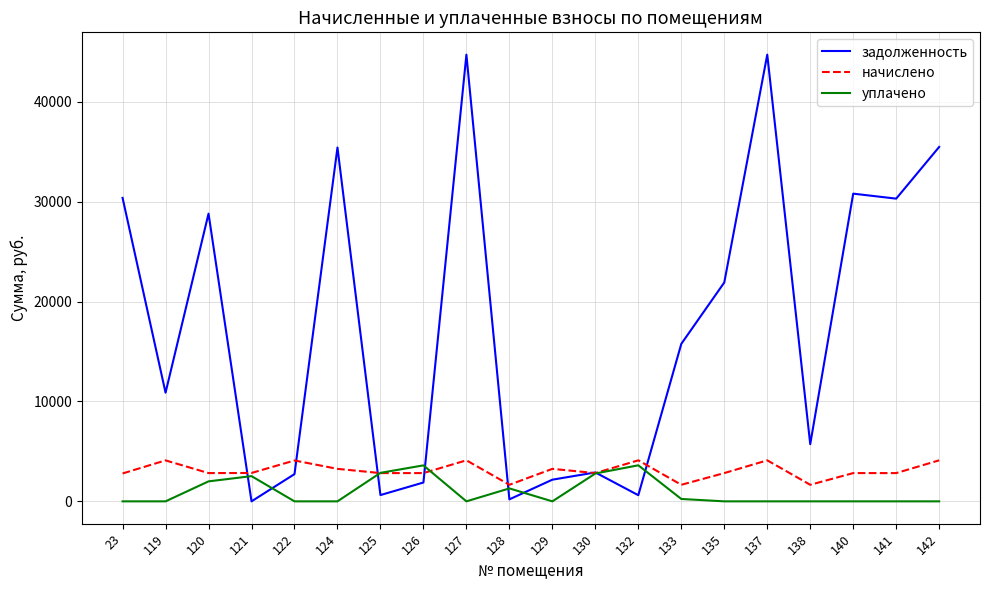

Is the value of задолженность at 23 greater than the value of начислено at 132?

Yes